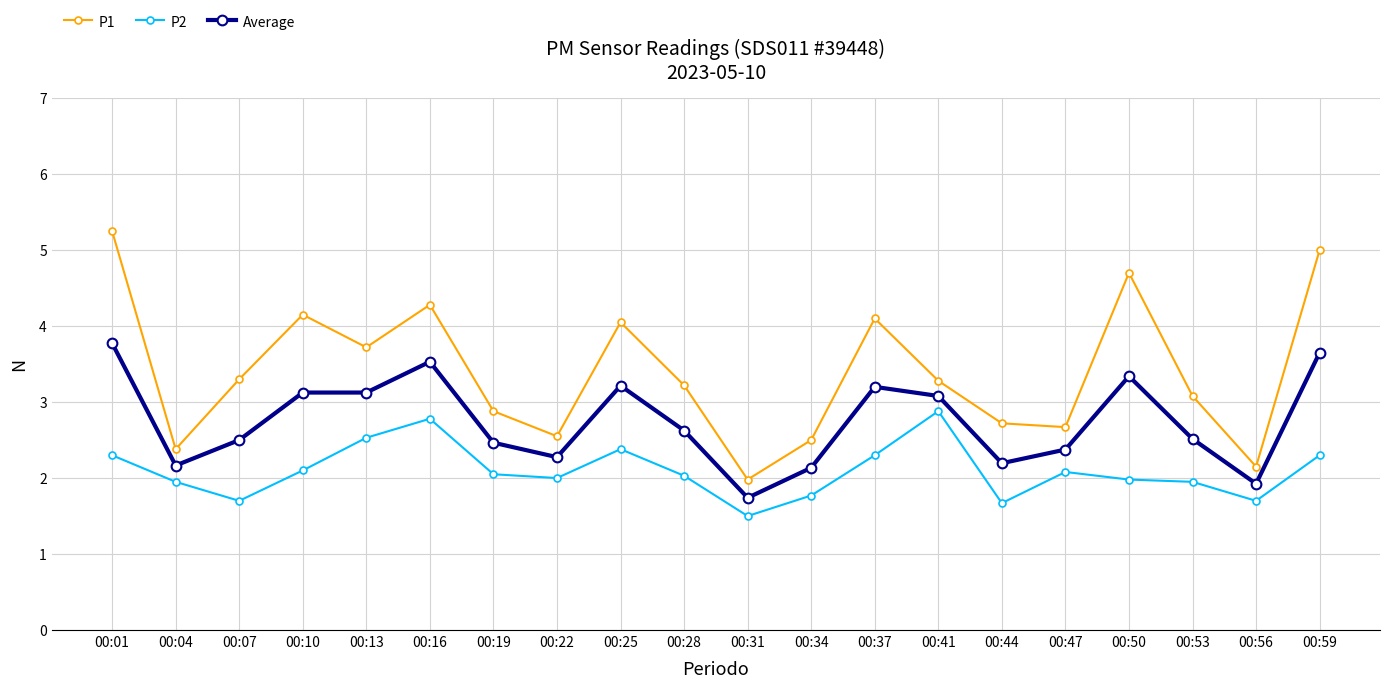

Which series has the largest total across all categories?

P1